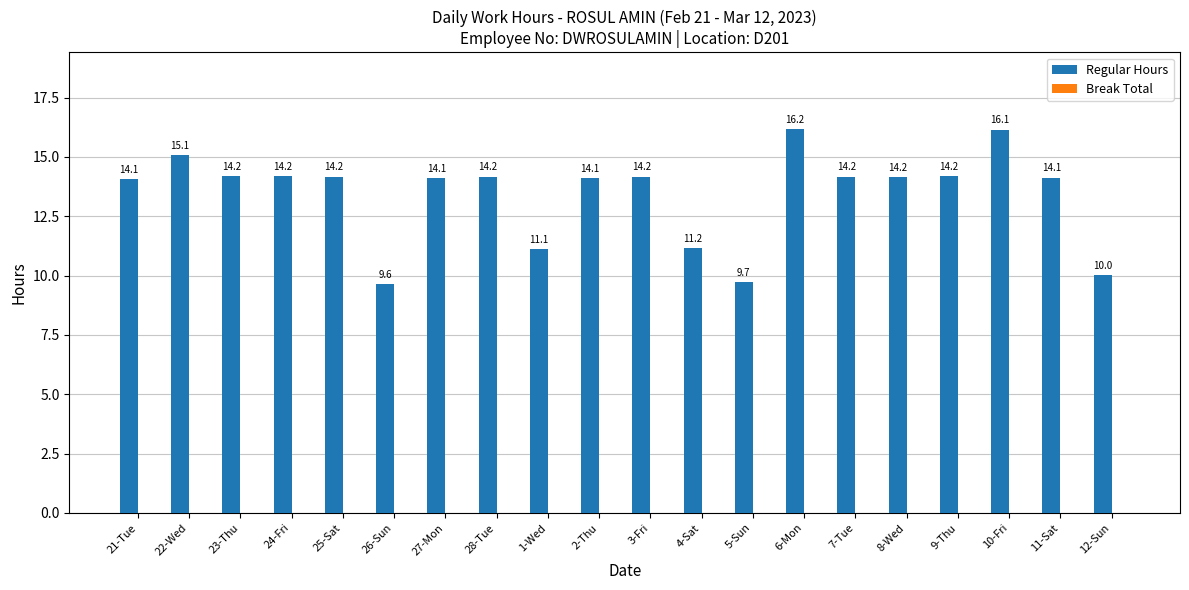

What is the difference between the values at 28-Tue and 4-Sat?

3.0